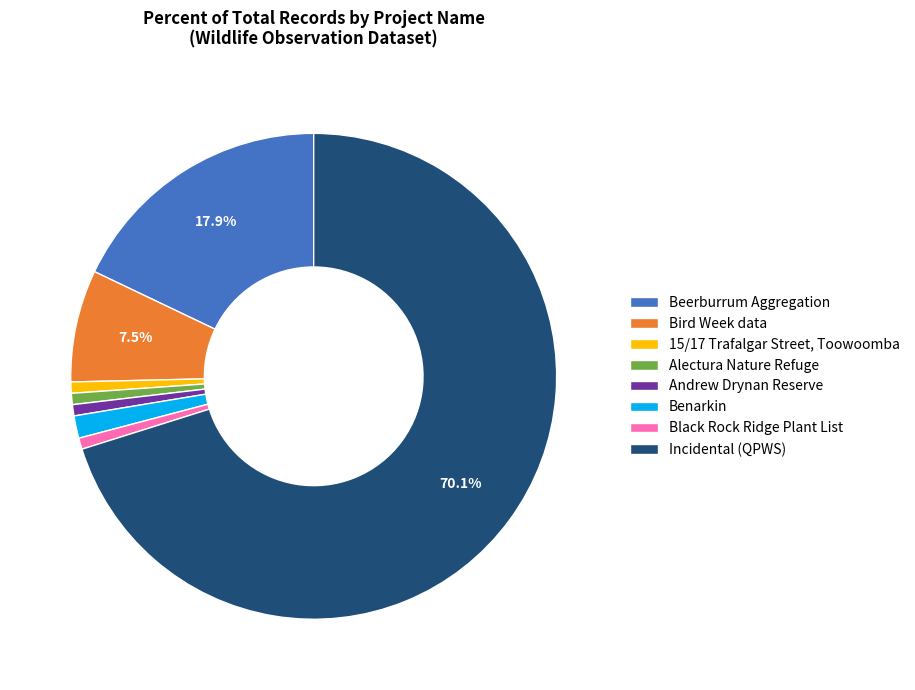

Which category accounts for the majority?

Incidental (QPWS)